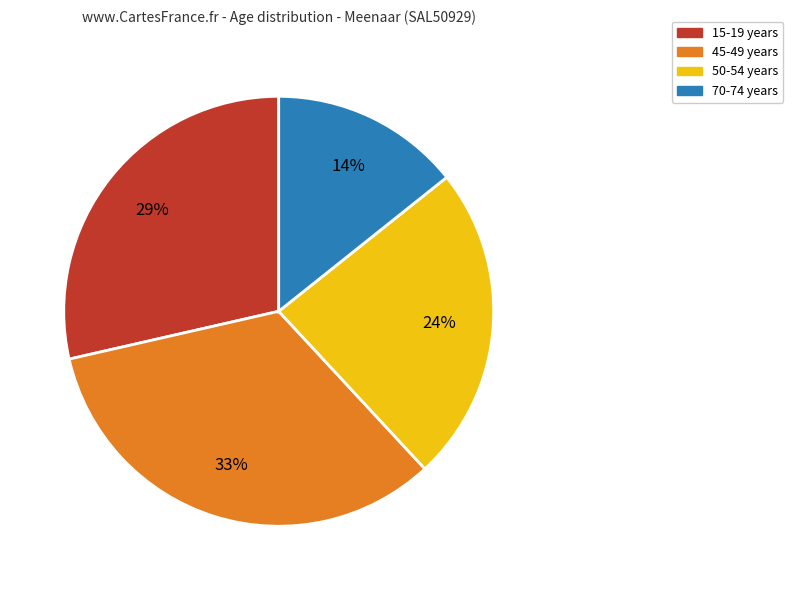

Is there a majority slice in this chart?

No